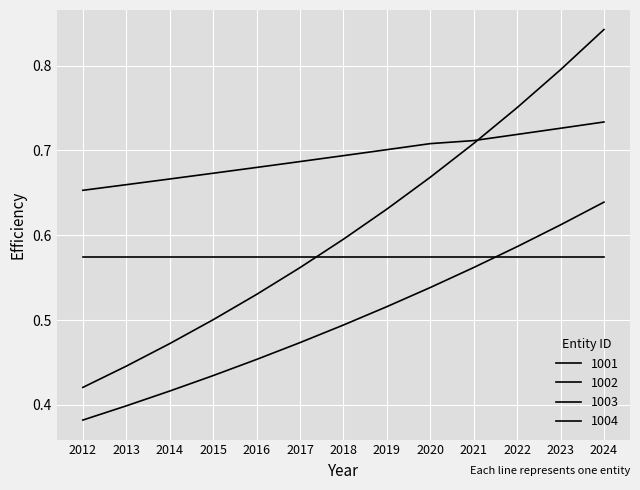

Which category has the highest value across all series?

2024